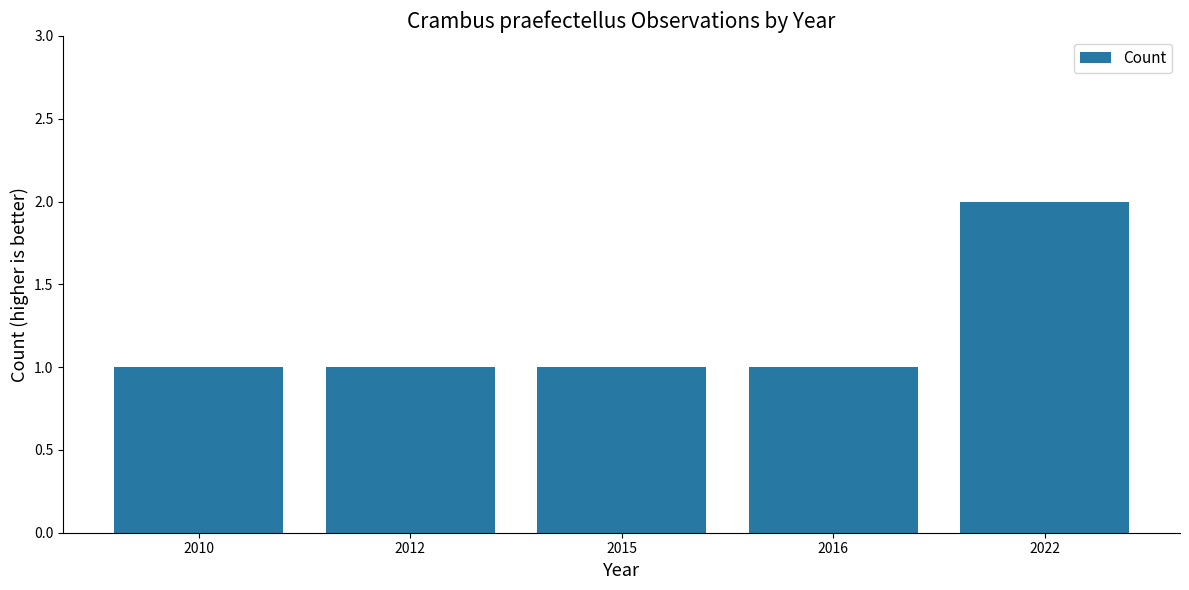

What is the sum of the values at 2015 and 2012?

2